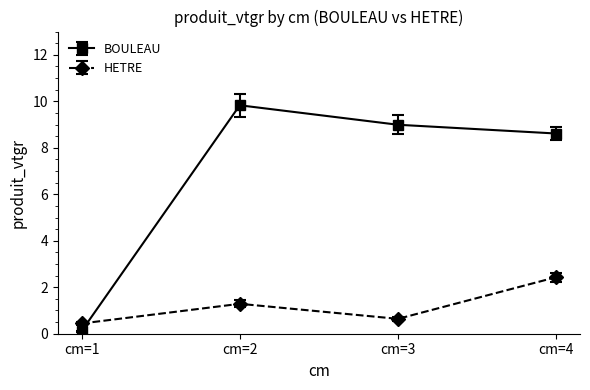

Where does the BOULEAU series first go above 8?

cm=2